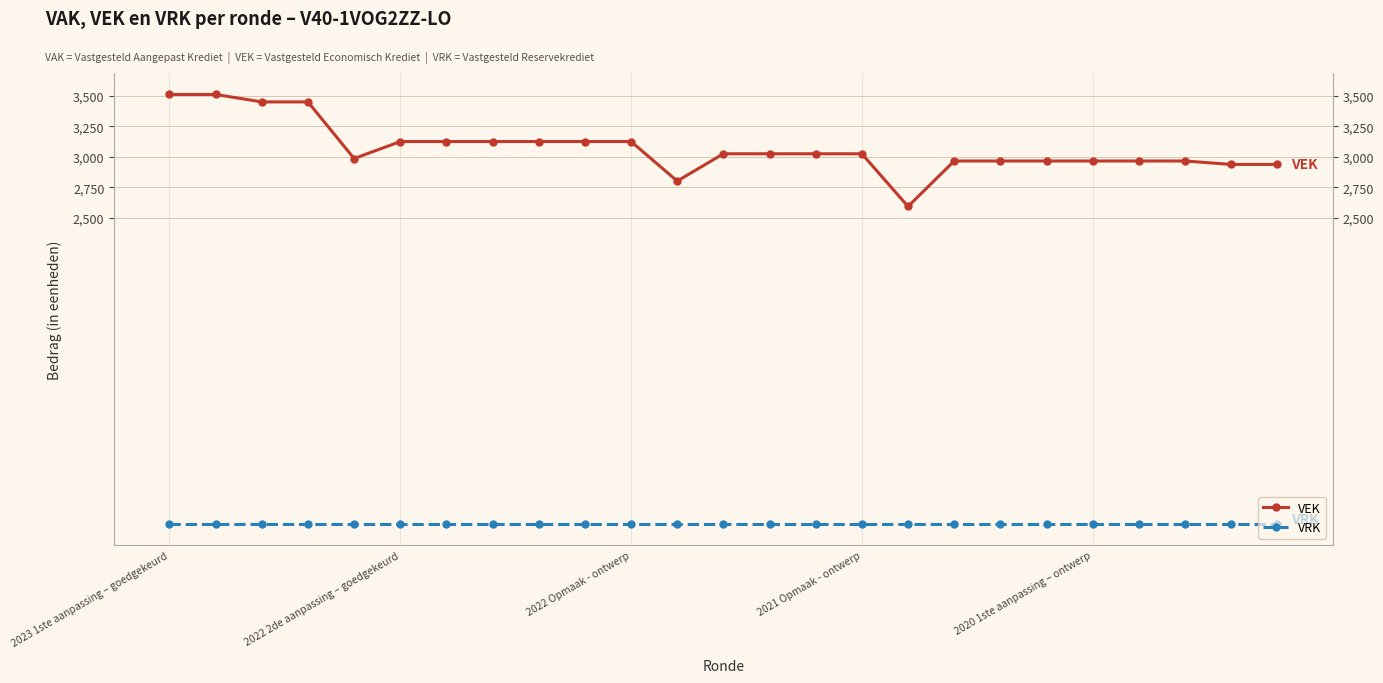

Read the VEK value at 11, to the nearest 10.

2800